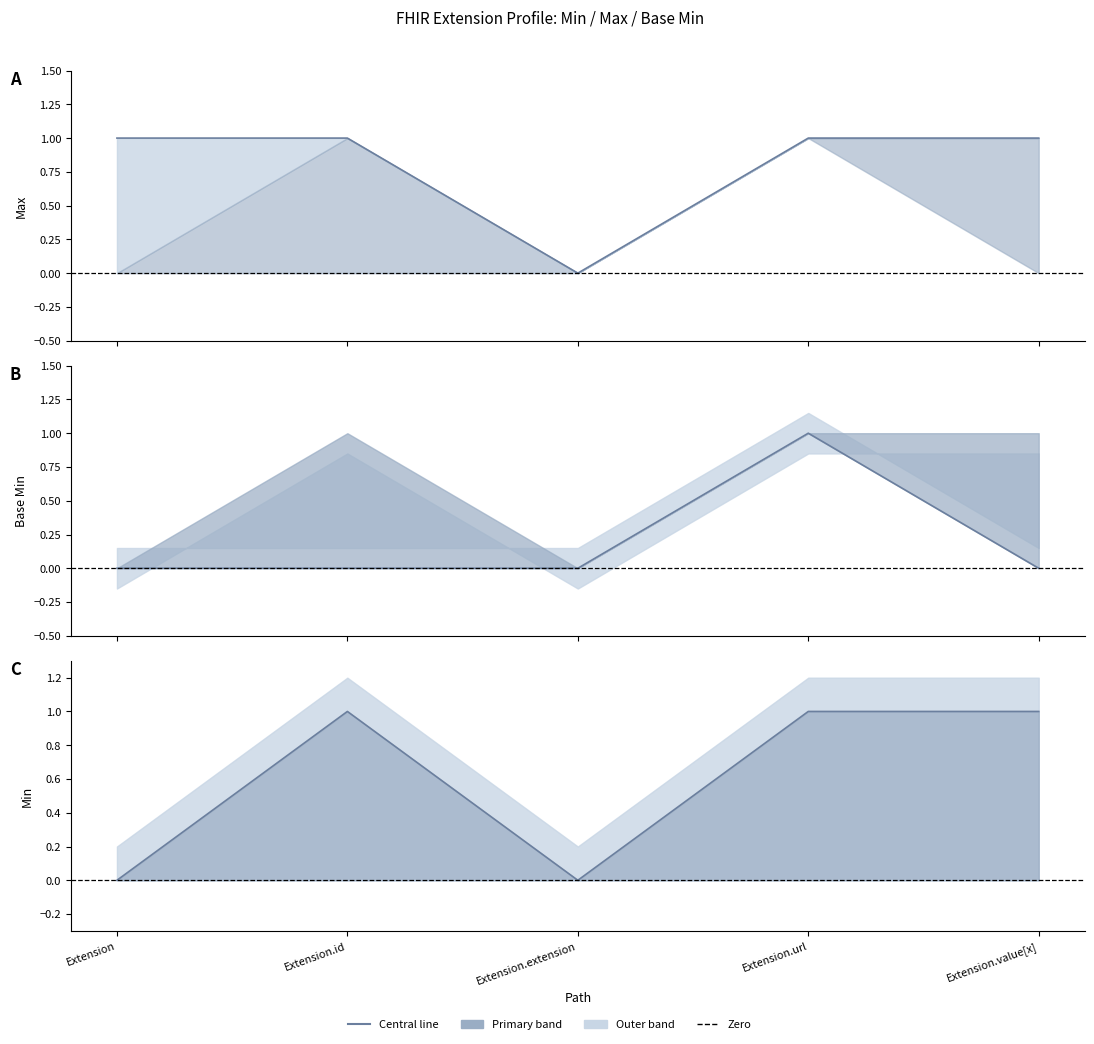

At how many categories does at least one series exceed 0?

4